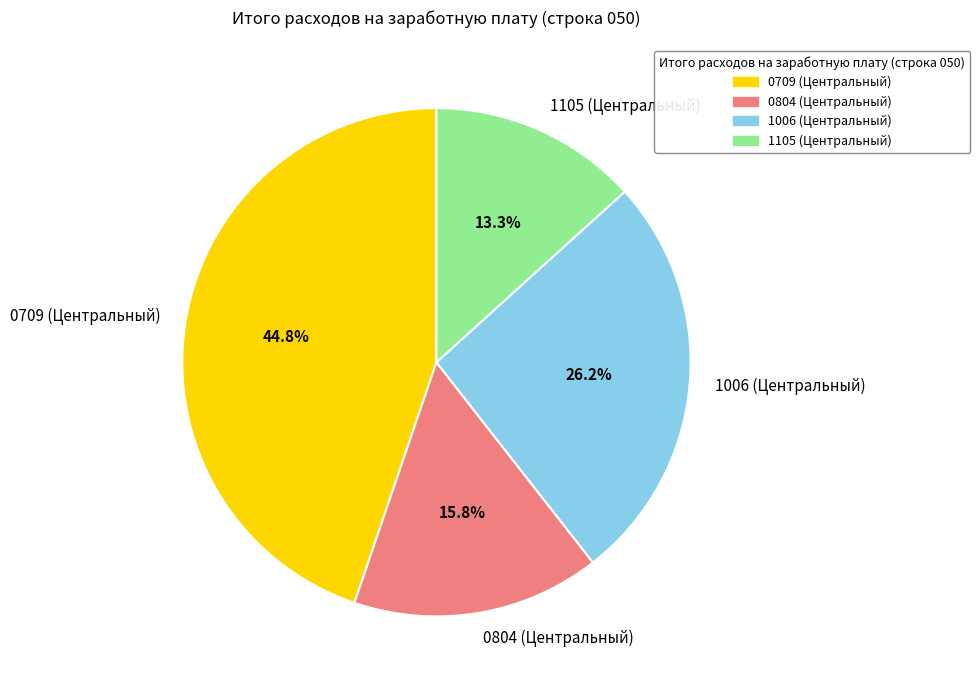

To the nearest percent, what is the average slice percentage?

25%